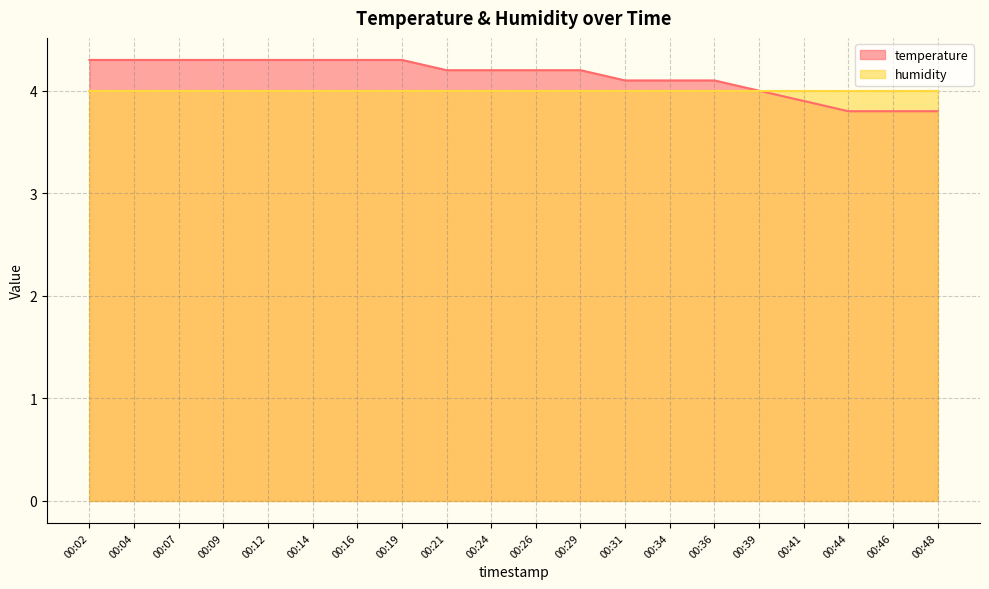

Where does the data first go above 4?

00:02